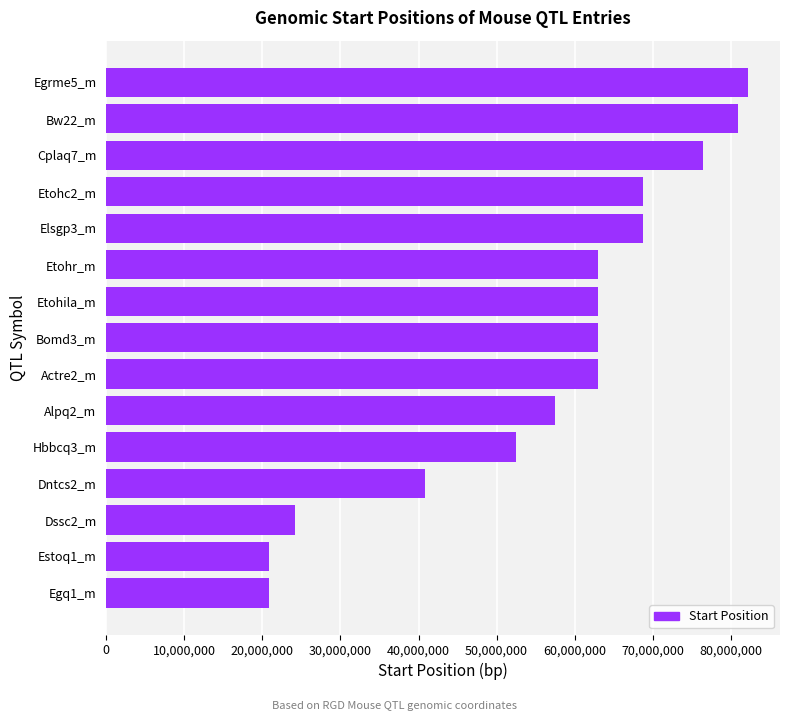

Where is the data nearest to the value 51543982?

Hbbcq3_m